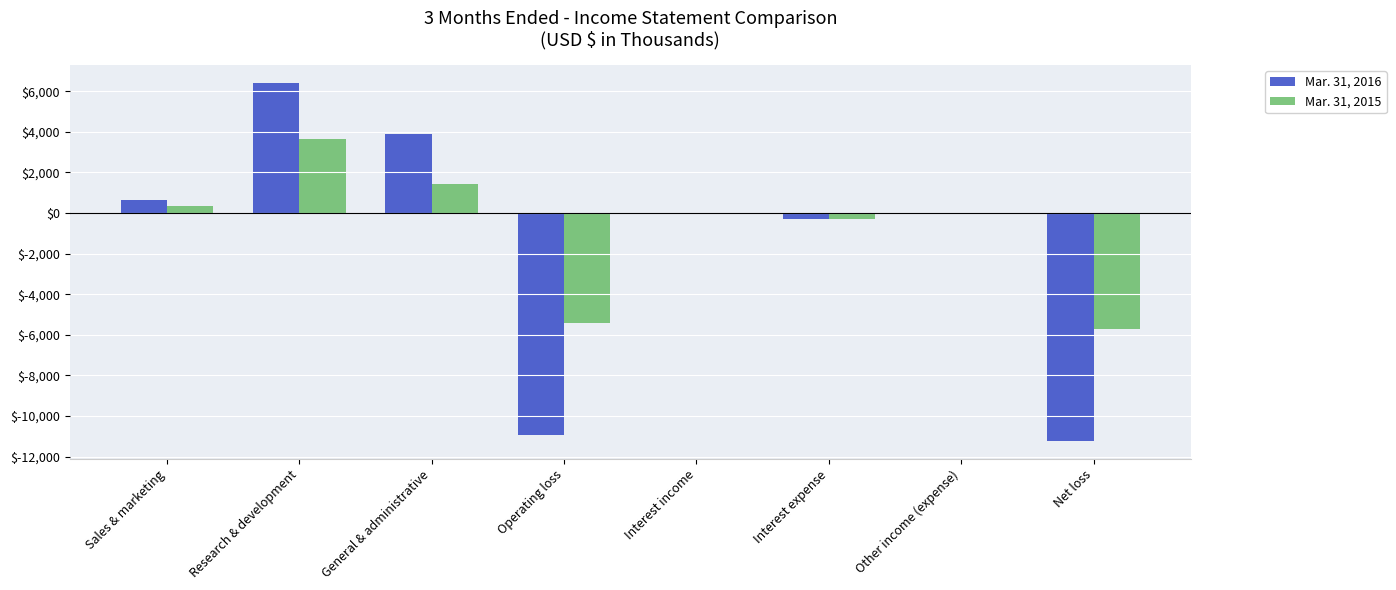

At which category is the sum across all series the highest?

Research & development